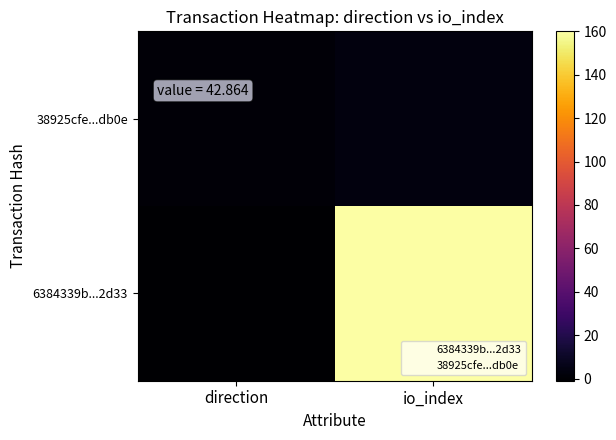

Which has a higher value, io_index or direction?

io_index